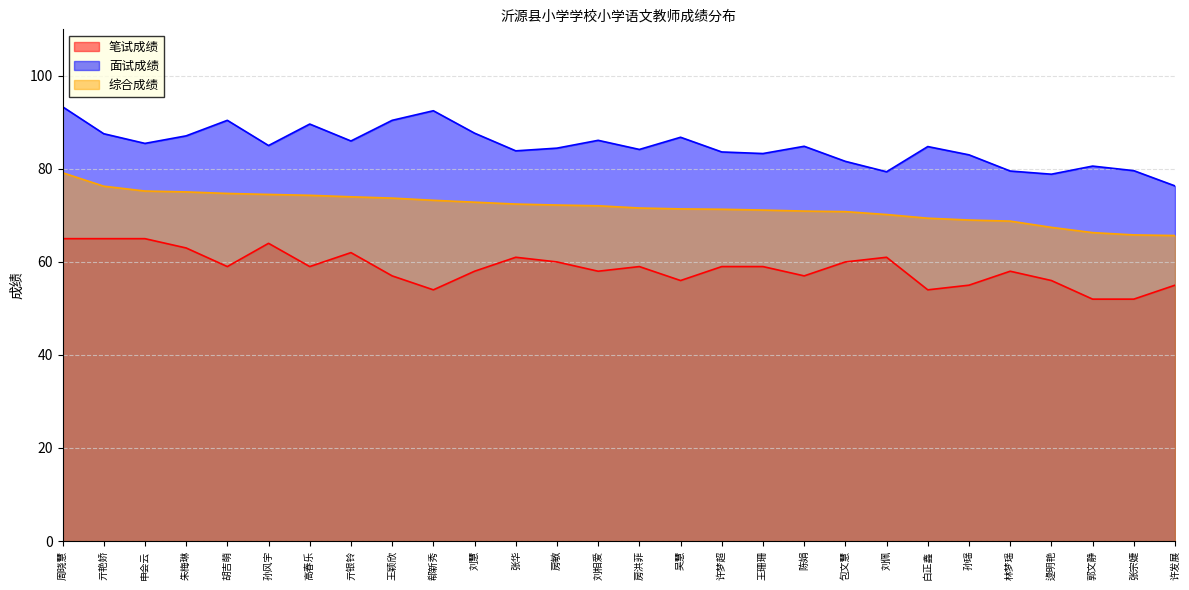

True or false: 笔试成绩 has more than 2 interior local peaks.

True